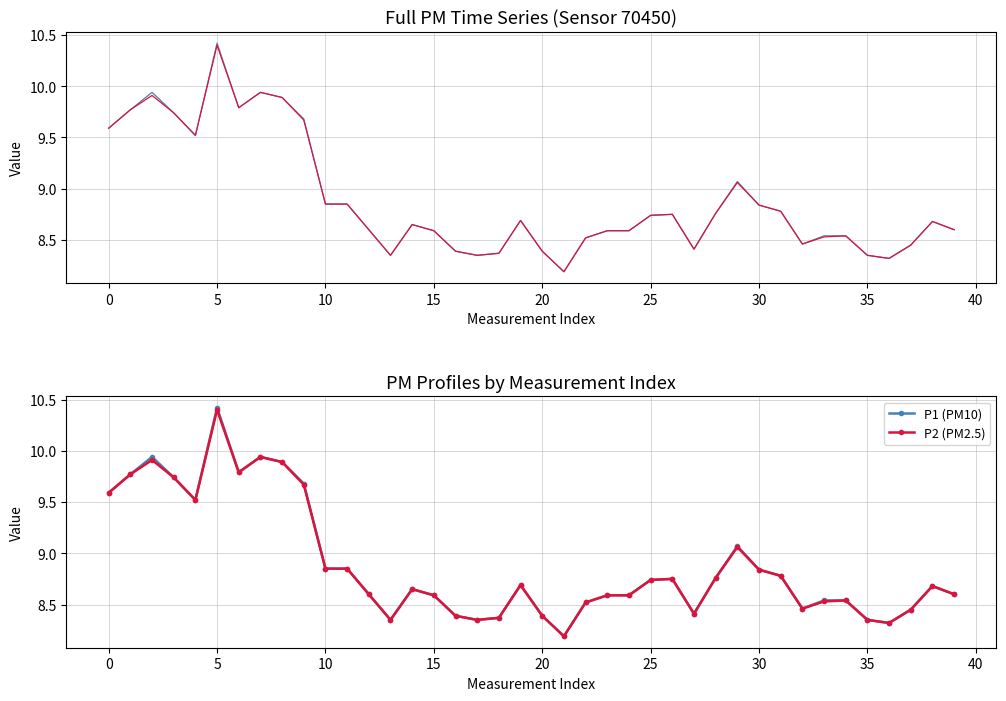

At which label is P2 closest to 9?

29